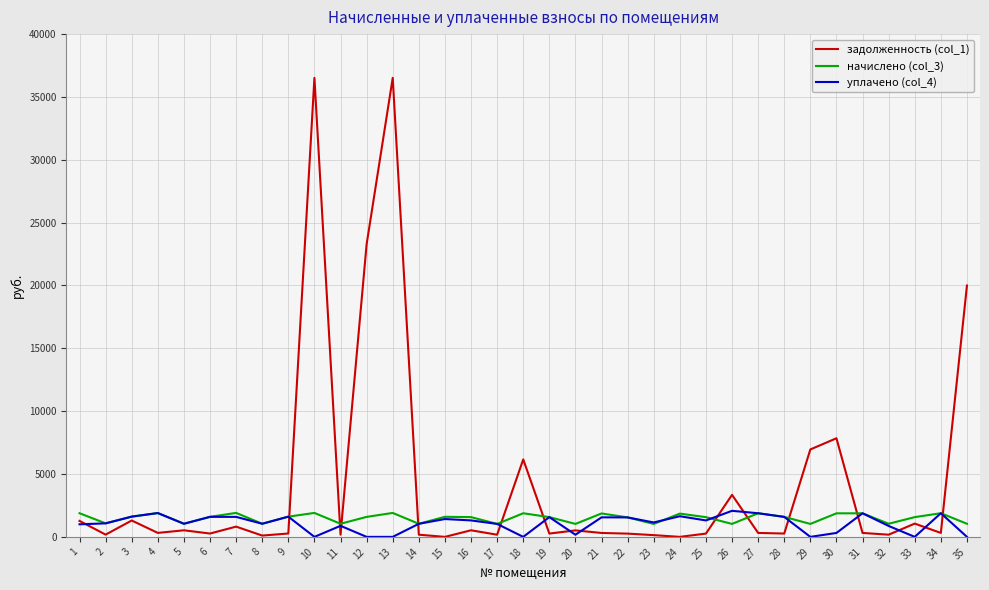

How many values in the задолженность (col_1) series exceed 313?

18